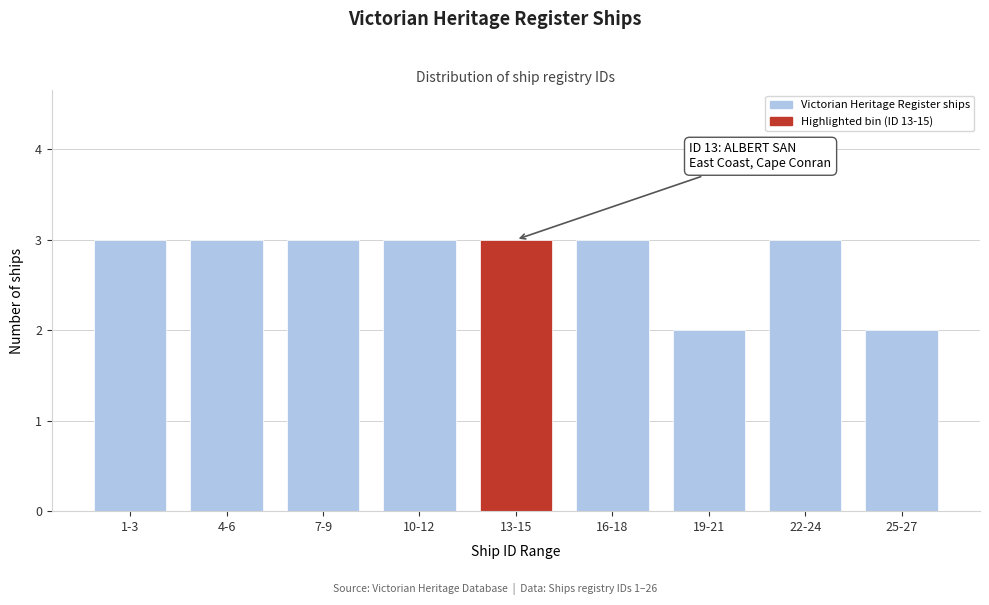

Reading left to right, extract all data points from this chart.

1-3=3	4-6=3	7-9=3	10-12=3	13-15=3	16-18=3	19-21=2	22-24=3	25-27=2